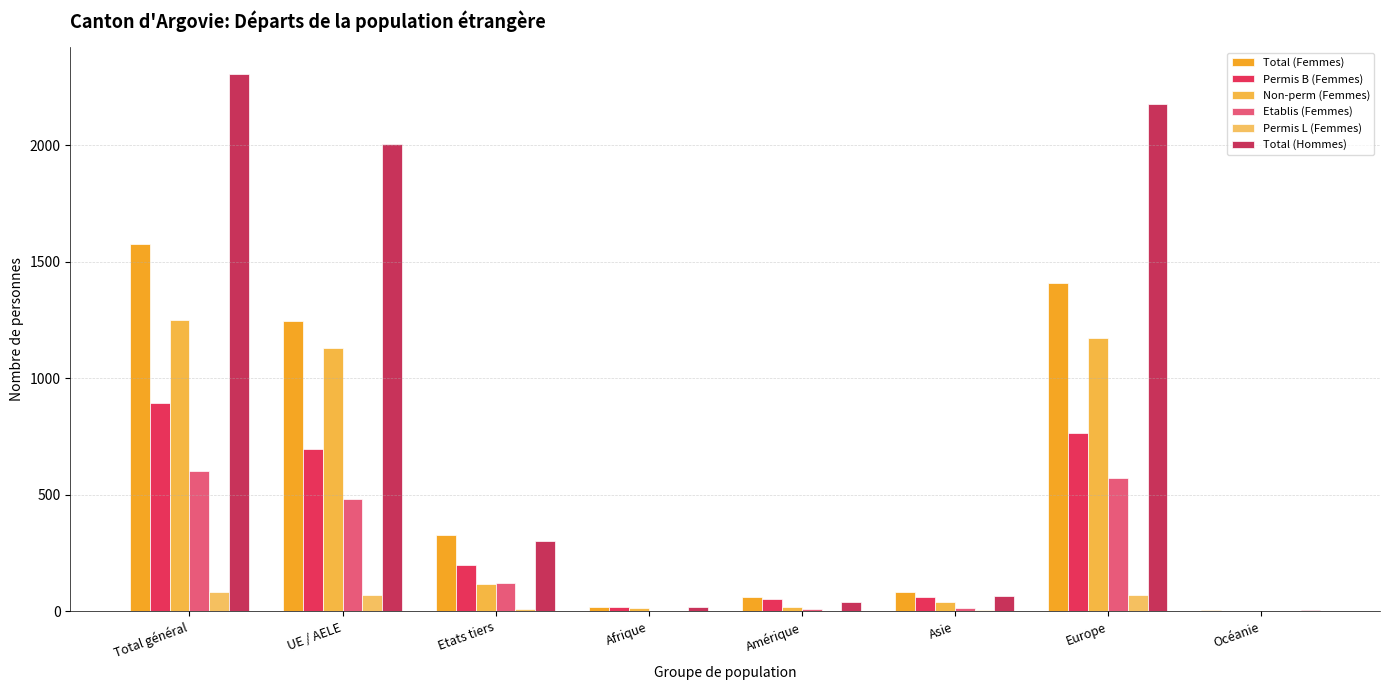

How many series are shown in this chart?

6